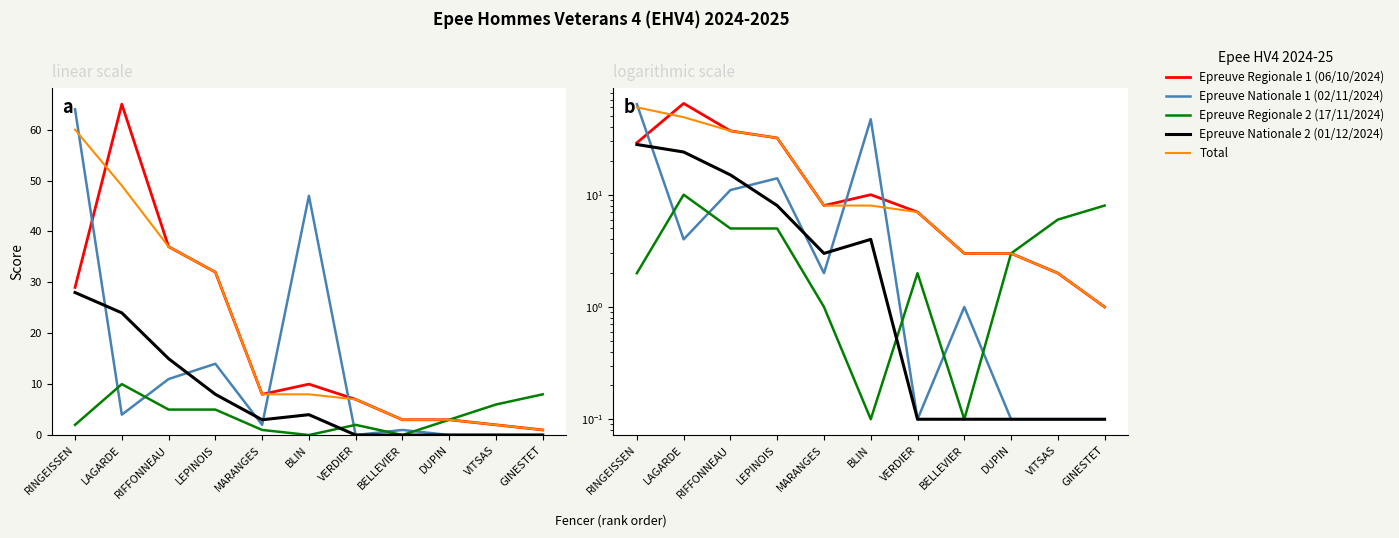

What is the greatest value displayed?

65.0